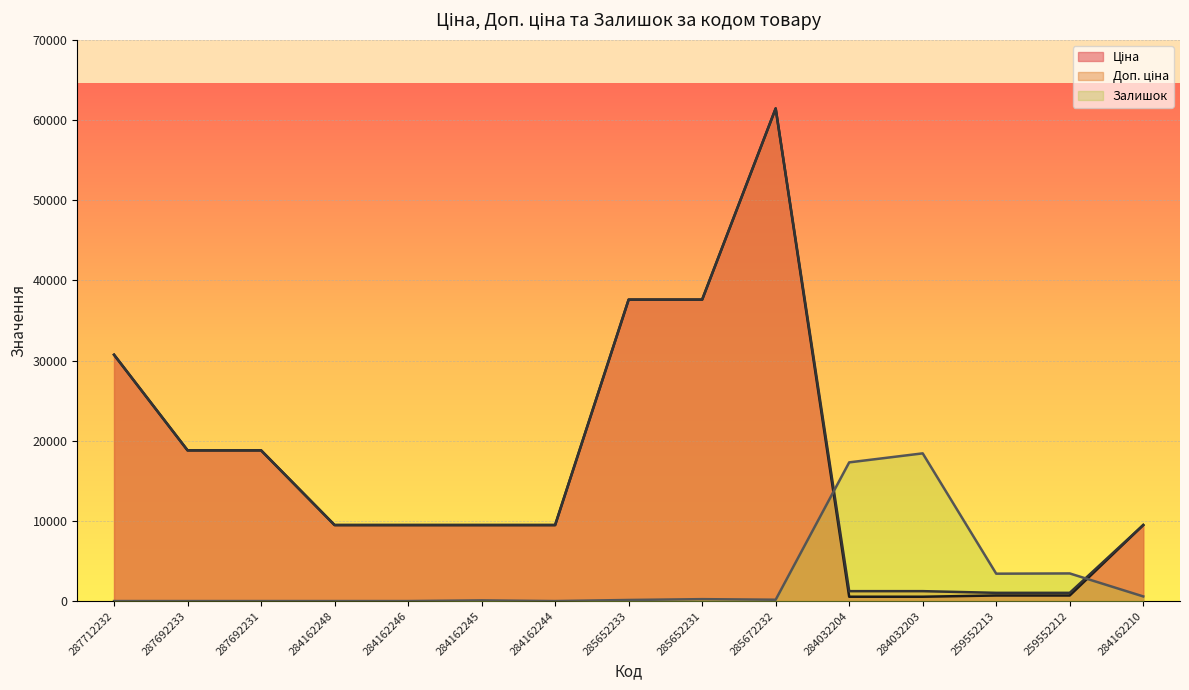

How many data points in Залишок are above 134?

8